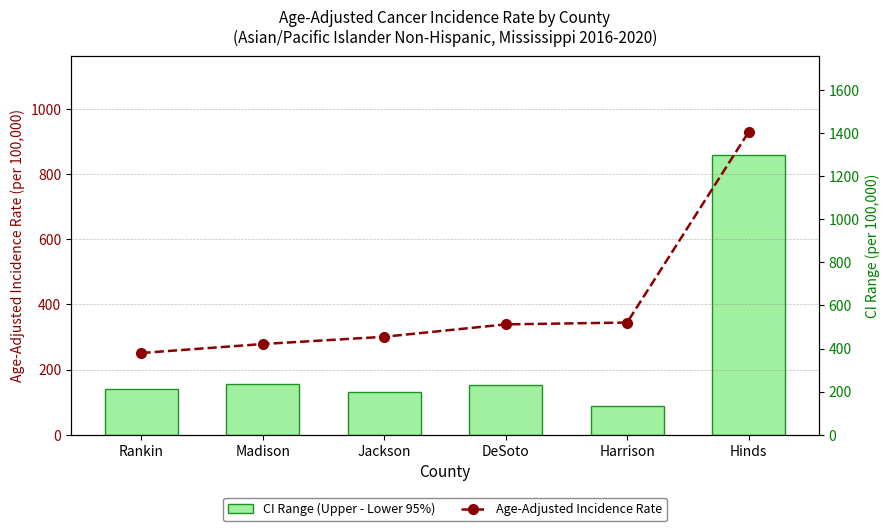

What are all the series names shown in the legend?

Age-Adjusted Incidence Rate, CI Range (Upper - Lower 95%)